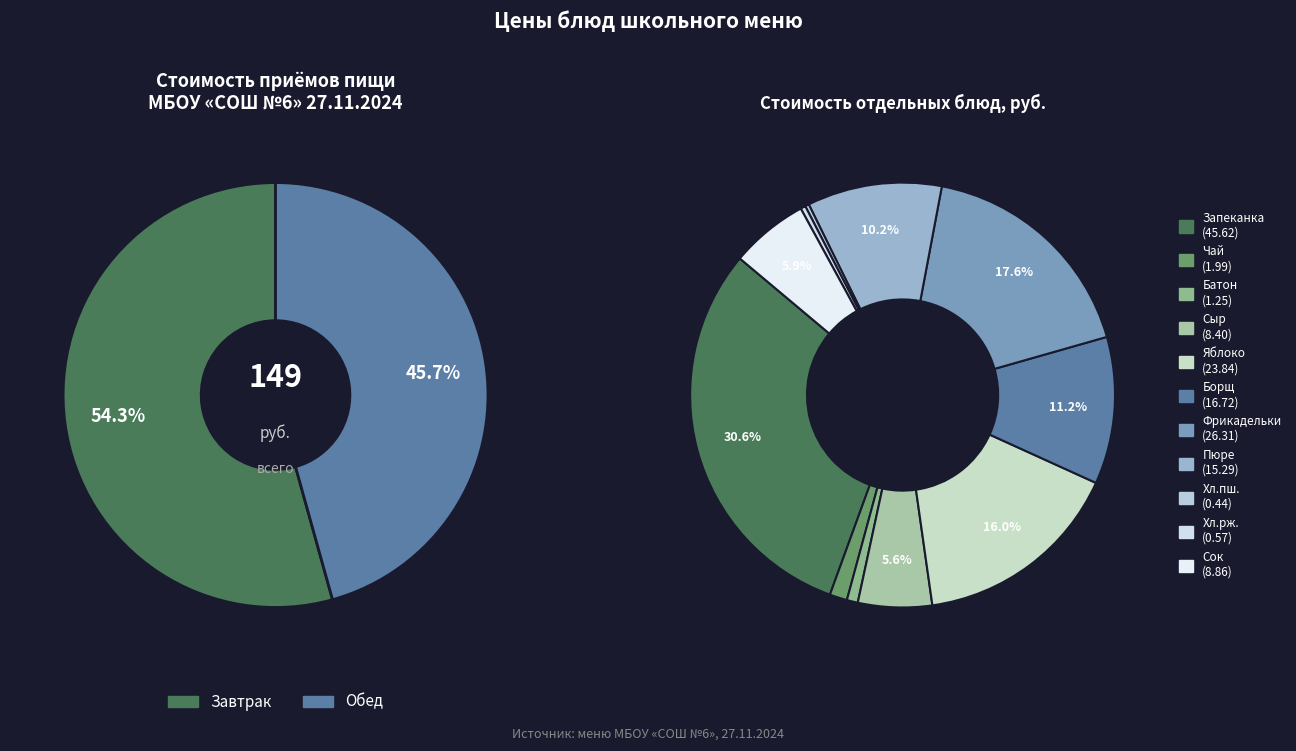

Is Сок фруктовый the majority of the pie?

No